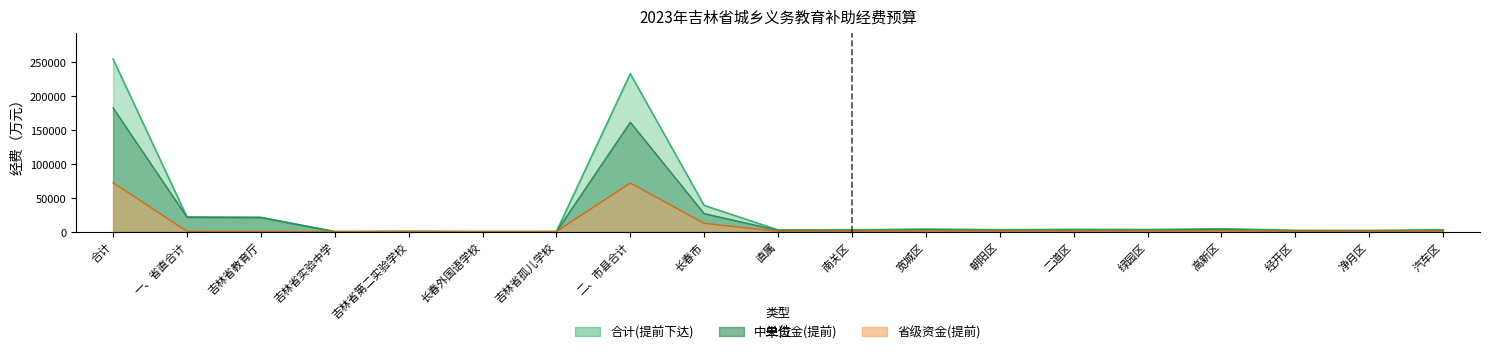

Which series has the largest total across all categories?

合计(提前下达)